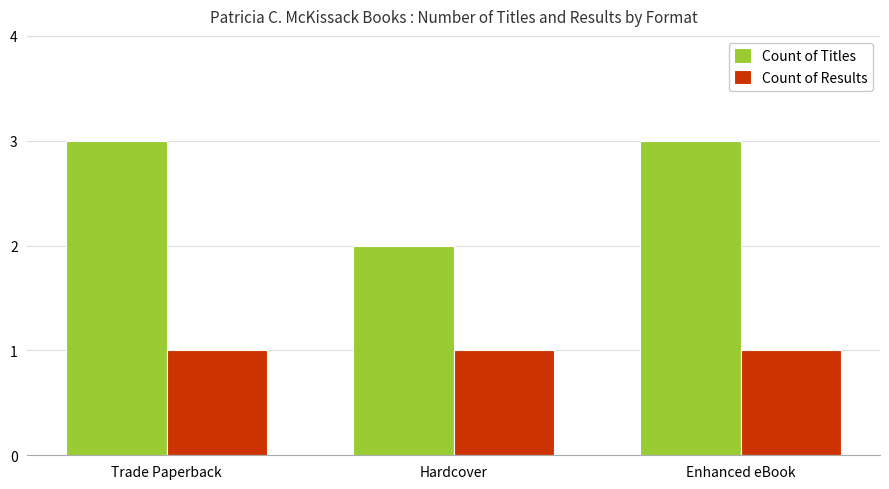

Count the Count of Titles values in the range 2 to 3.

3